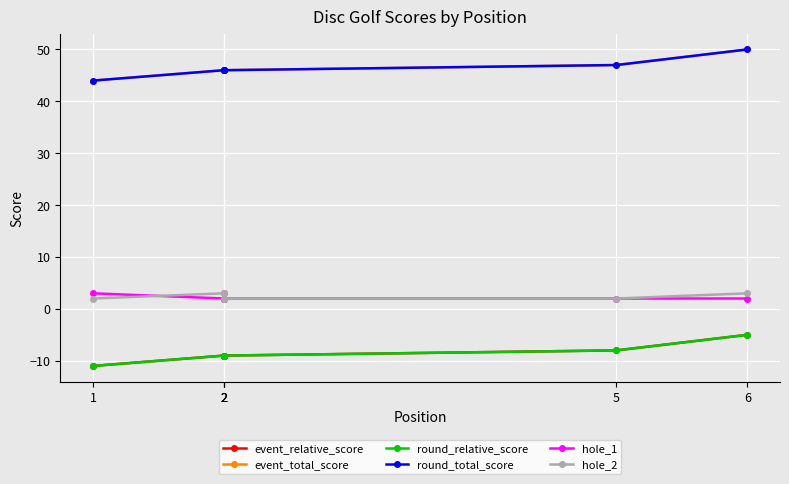

What is the sum of the round_total_score values at 2 and 2?

92